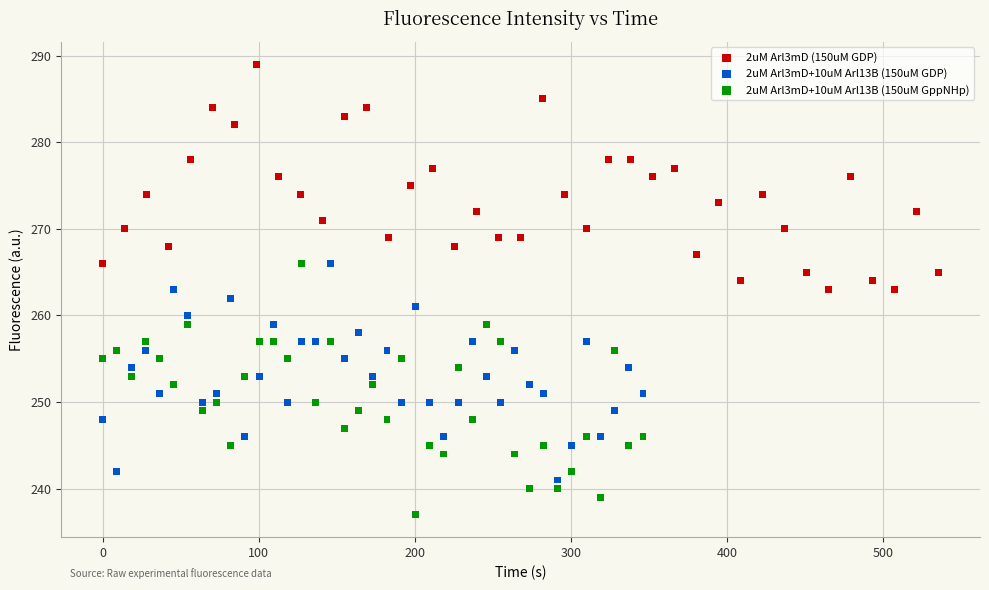

Which series reaches the maximum Y coordinate?

2uM Arl3mD (150uM GDP)